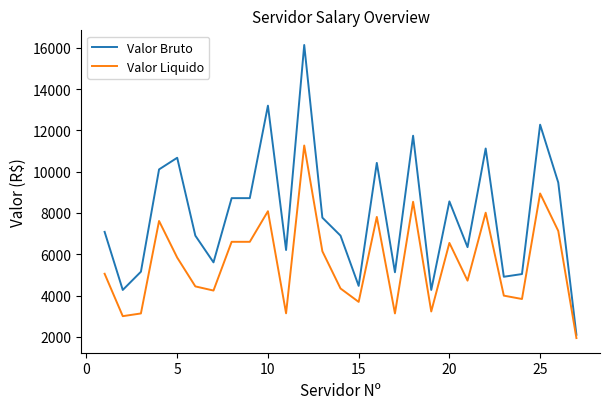

List the series in order of their peak value, lowest first.

Valor Liquido, Valor Bruto